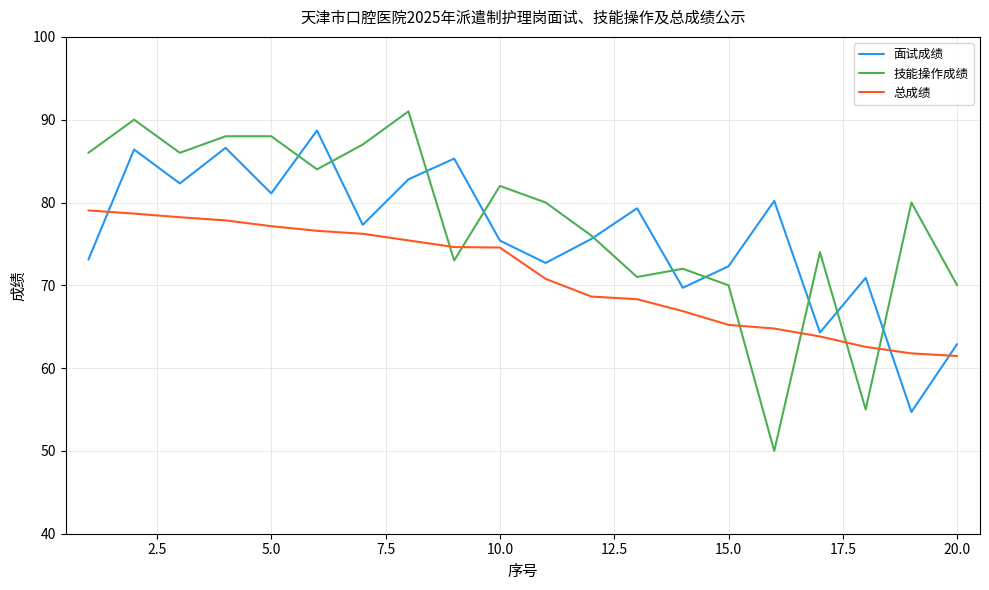

What is the lowest value of the 总成绩 series?

61.5